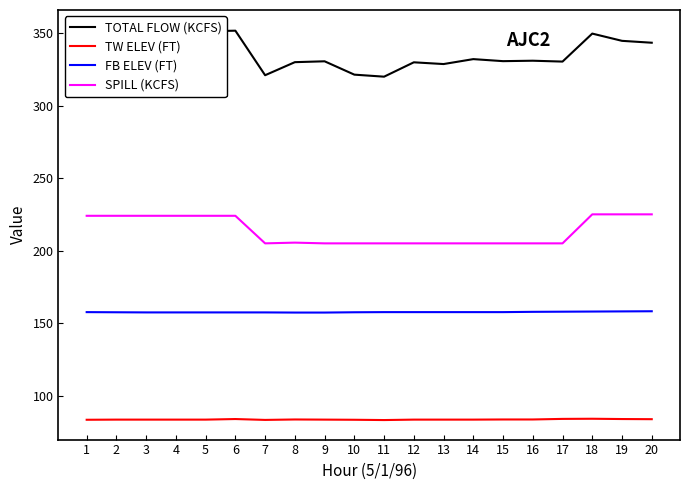

The value of TW ELEV (FT) at 12 is 40.3. True or false?

False